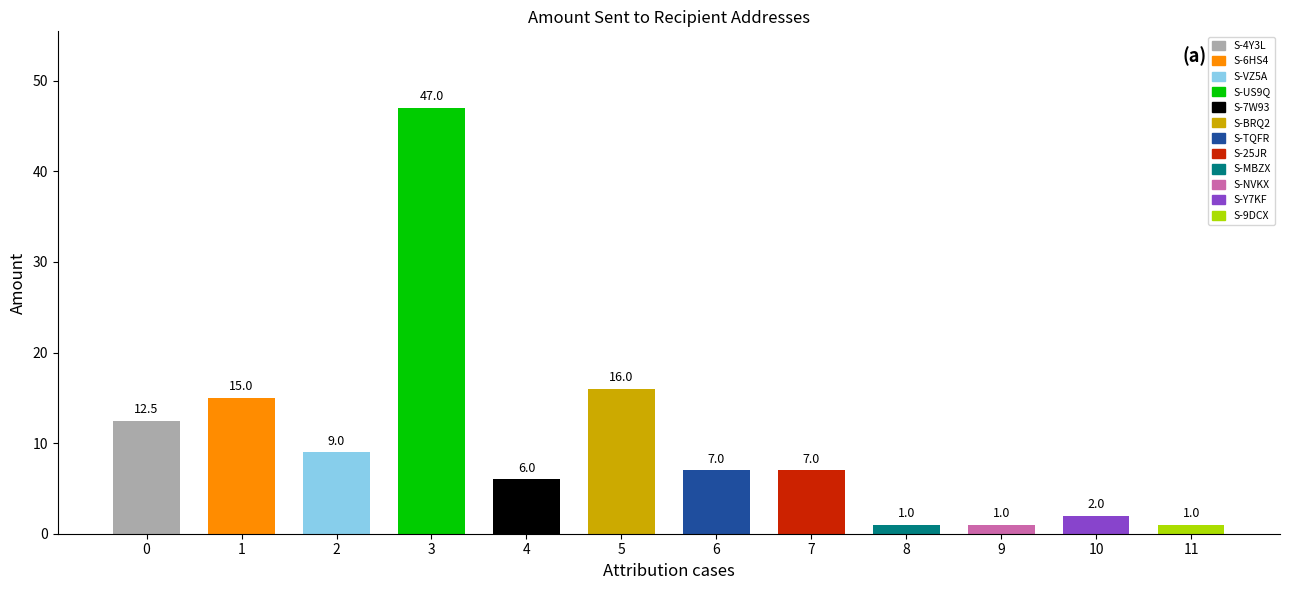

What is the difference between the values at S-Y7KF-EMEB-JQZR-EGCYH and S-7W93-R32L-8SRE-CUP5K?

4.0